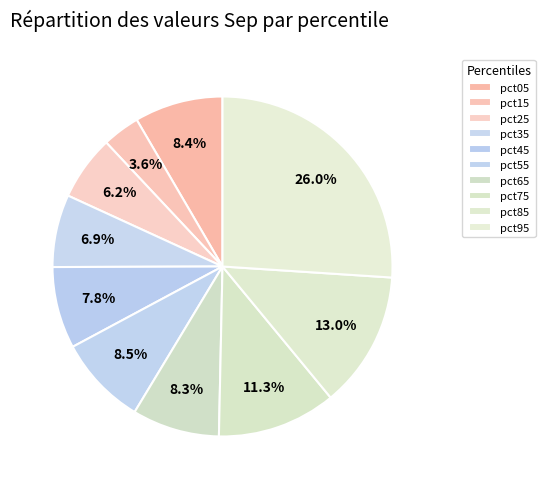

What percentage is the pct25 slice, to the nearest percent?

6%